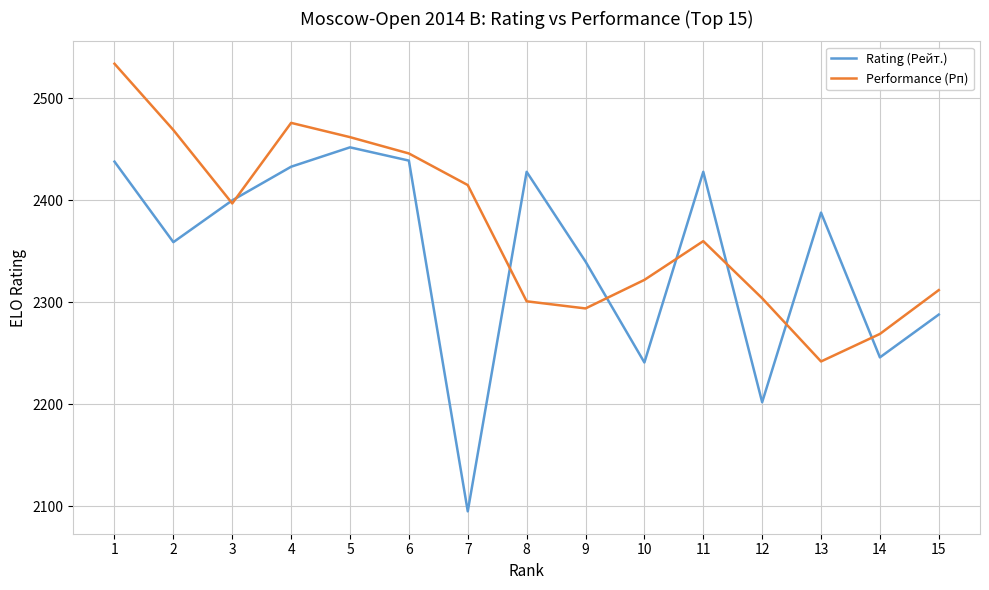

List the series in order of their peak value, lowest first.

Rating (Рейт.), Performance (Рп)